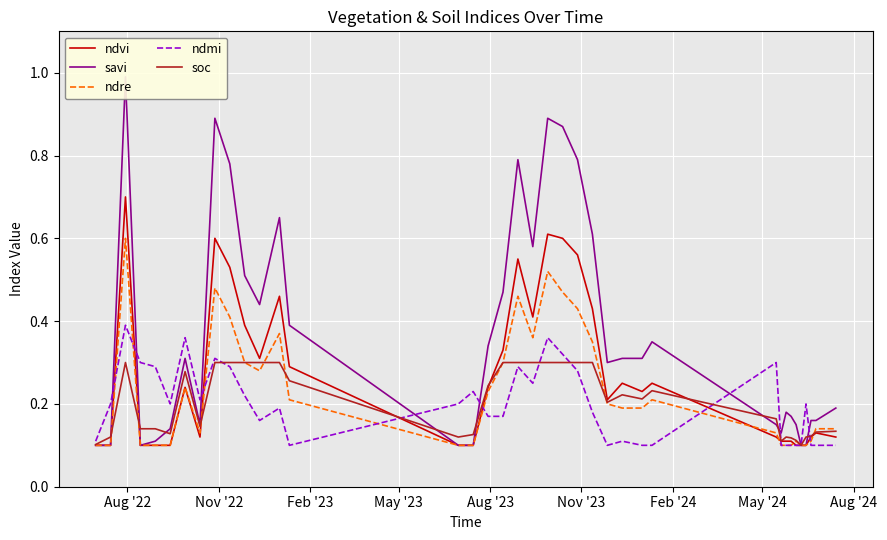

In ndvi, how many points are lower than both neighbors (excluding endpoints)?

5